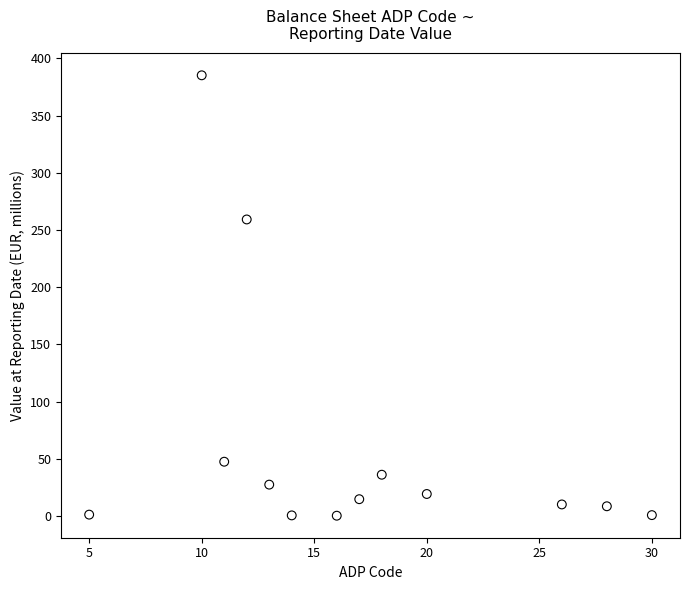

What Y value in the scatter plot is closest to 192?

259.2